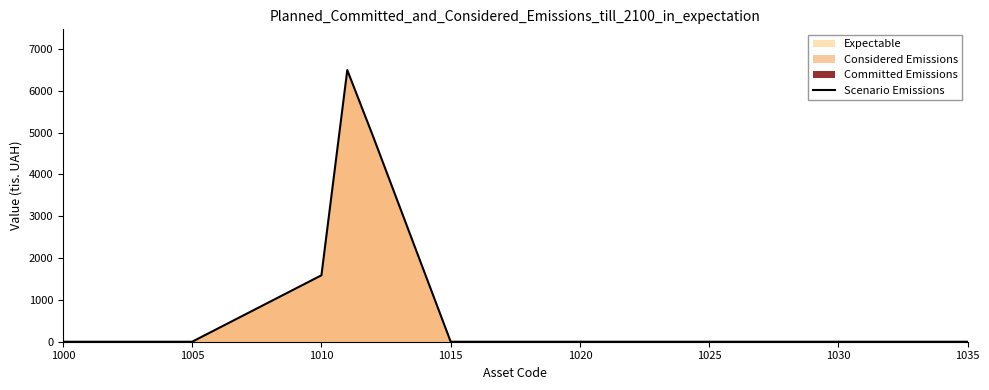

What is the label of the 10th point from the right?

1025